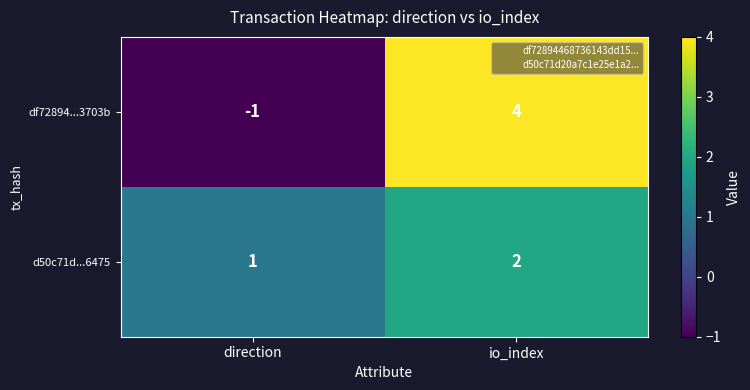

List the series in order of their peak value, highest first.

df72894...3703b, d50c71d...6475